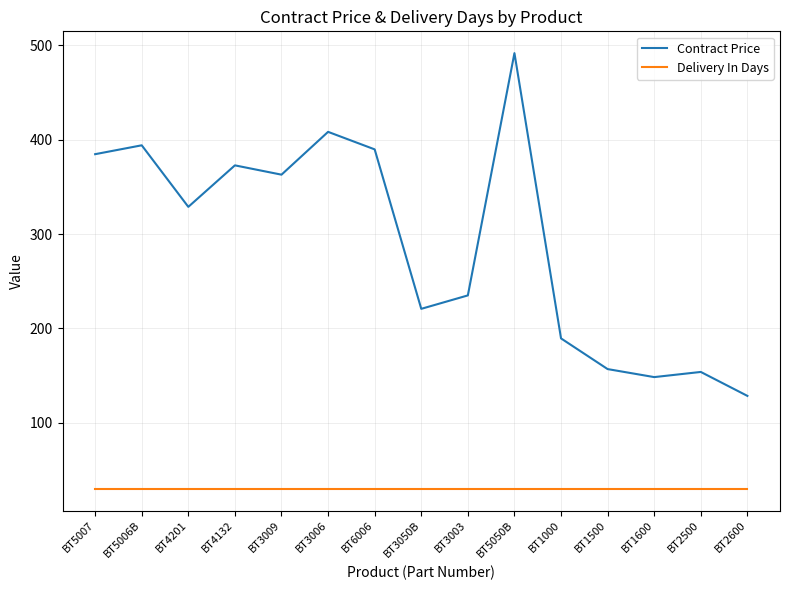

What is the difference between the maximum and second lowest values in the Contract Price series?

343.2